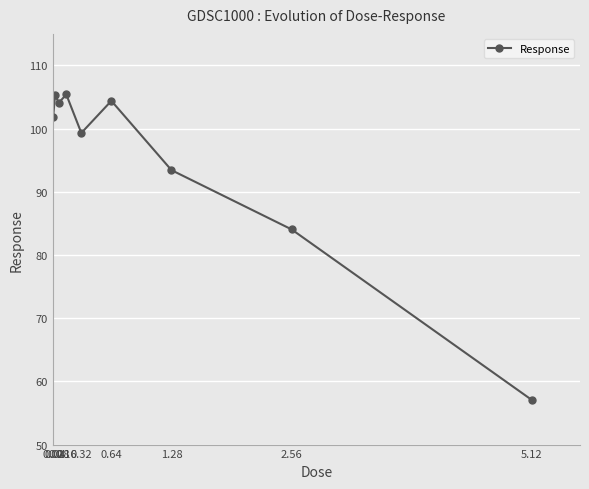

True or false: there are more than 0 points higher than both neighbors.

True